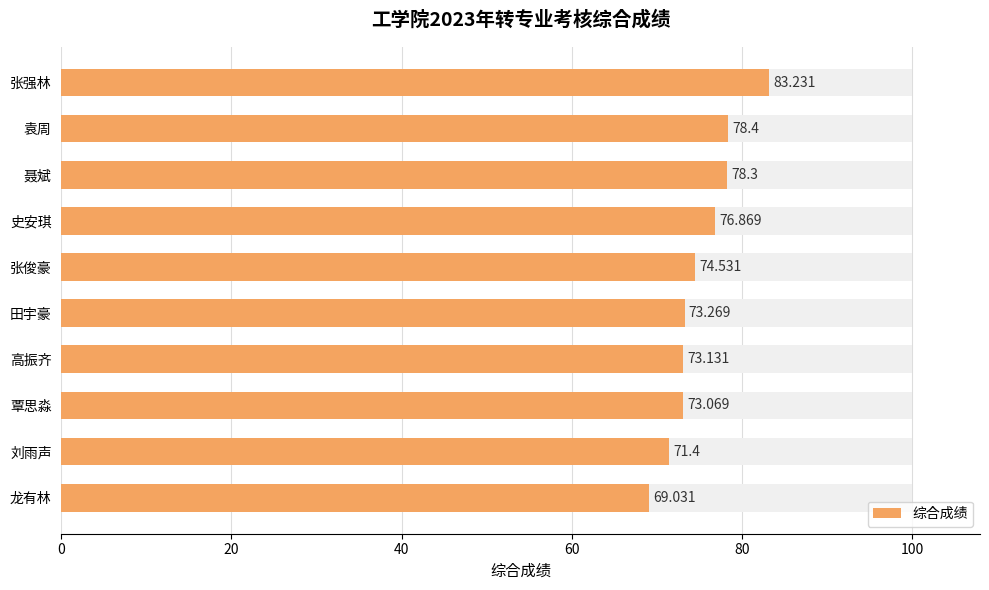

Are the bars horizontal?

Yes